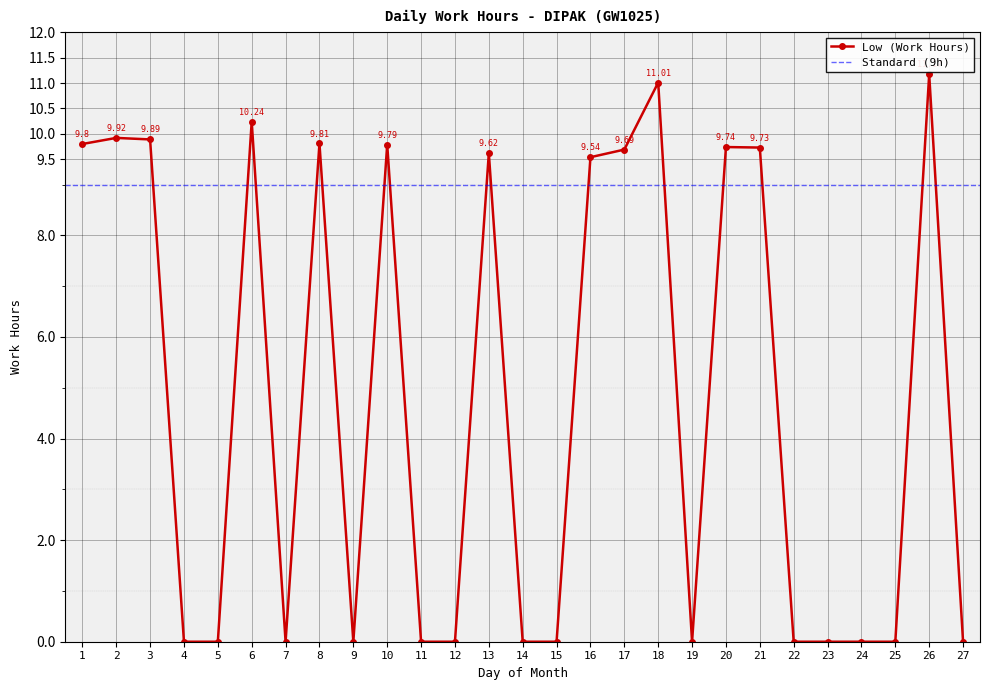

True or false: Low (Work Hours) has more than 1 points higher than both neighbors.

True